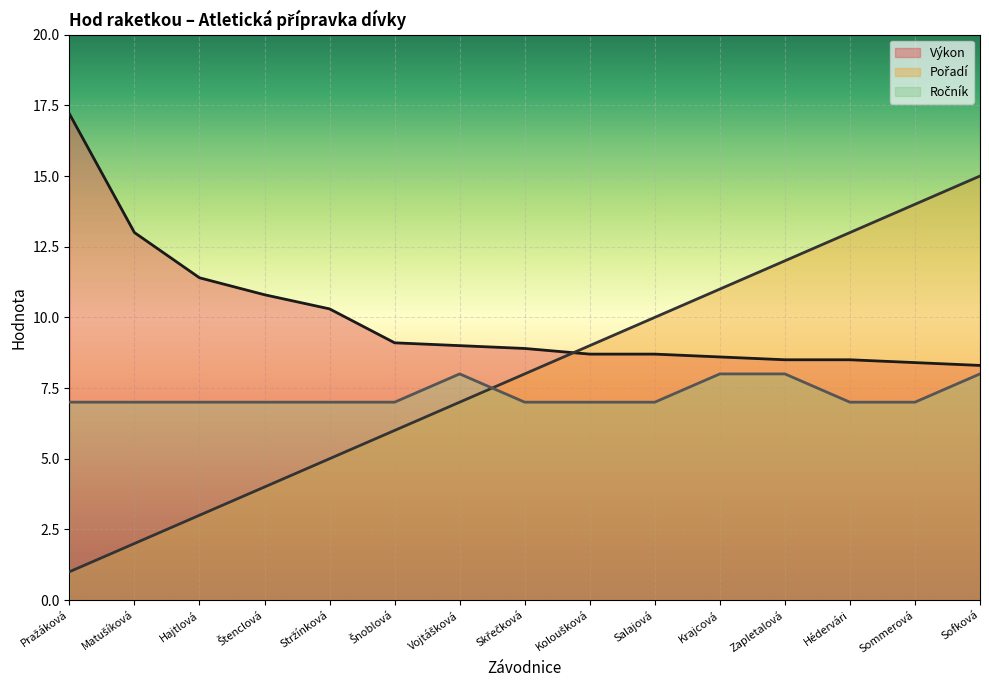

Which series changed the most between Šnoblová and Vojtášková?

Pořadí